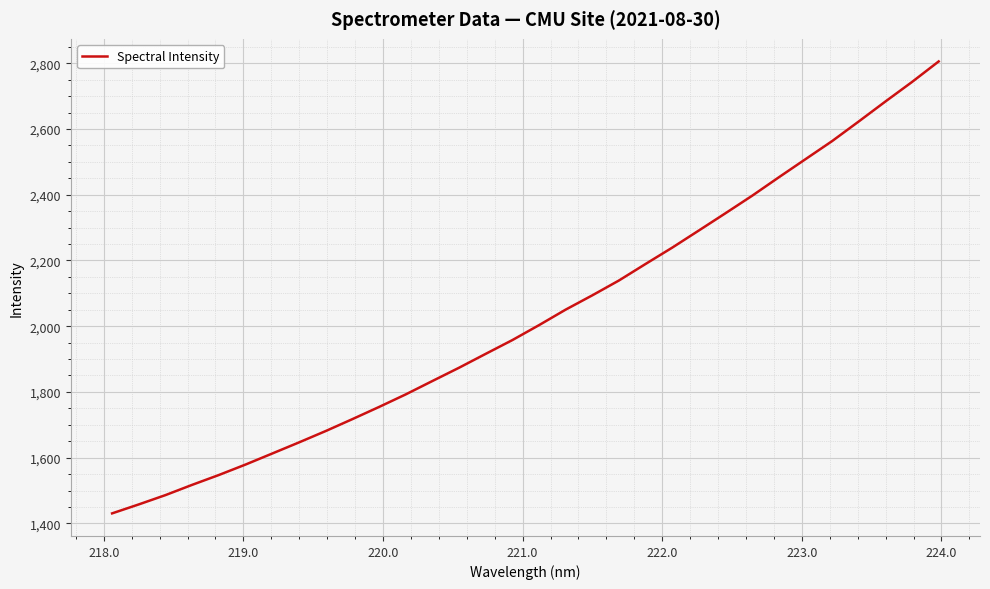

What is the greatest value displayed?

2805.5